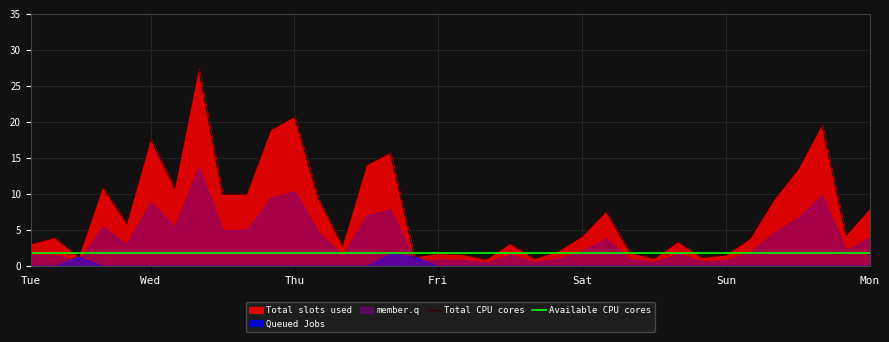

How many intersections are there between Total CPU cores and Available CPU cores?

10